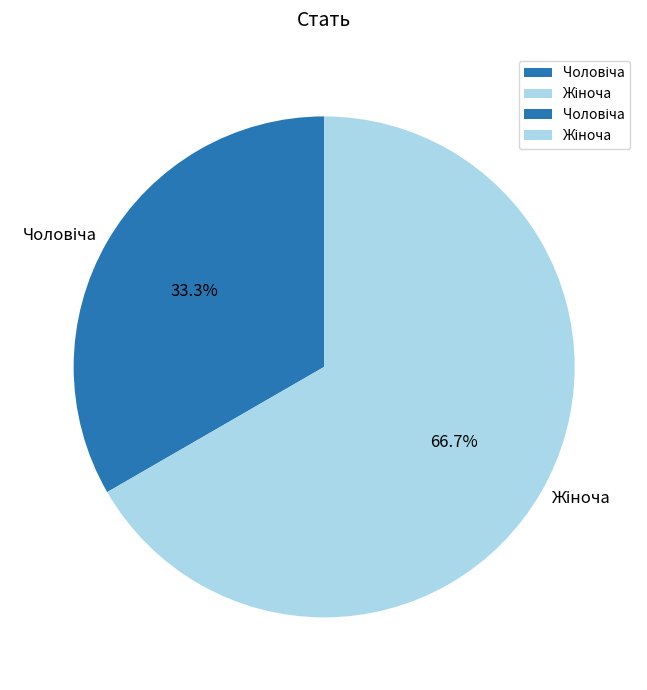

To the nearest percent, what is the combined percentage of Жіноча and Чоловіча?

100%